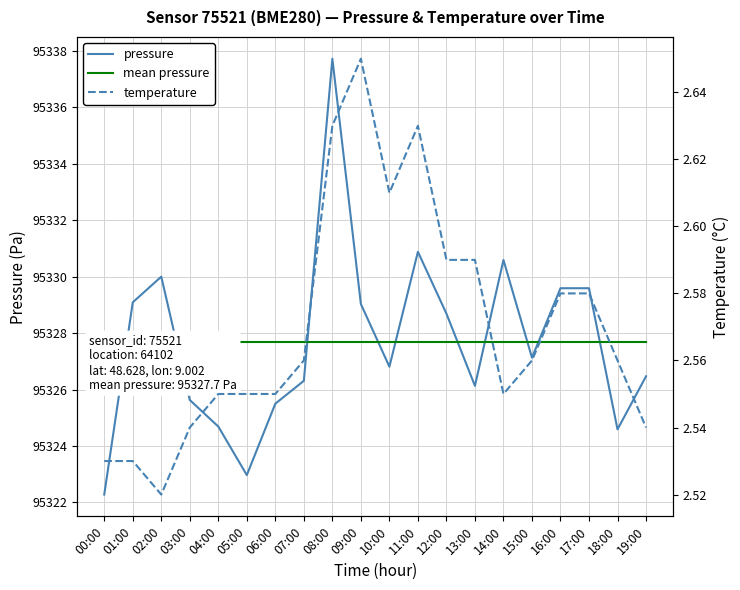

What is the average value of the temperature series?

2.6